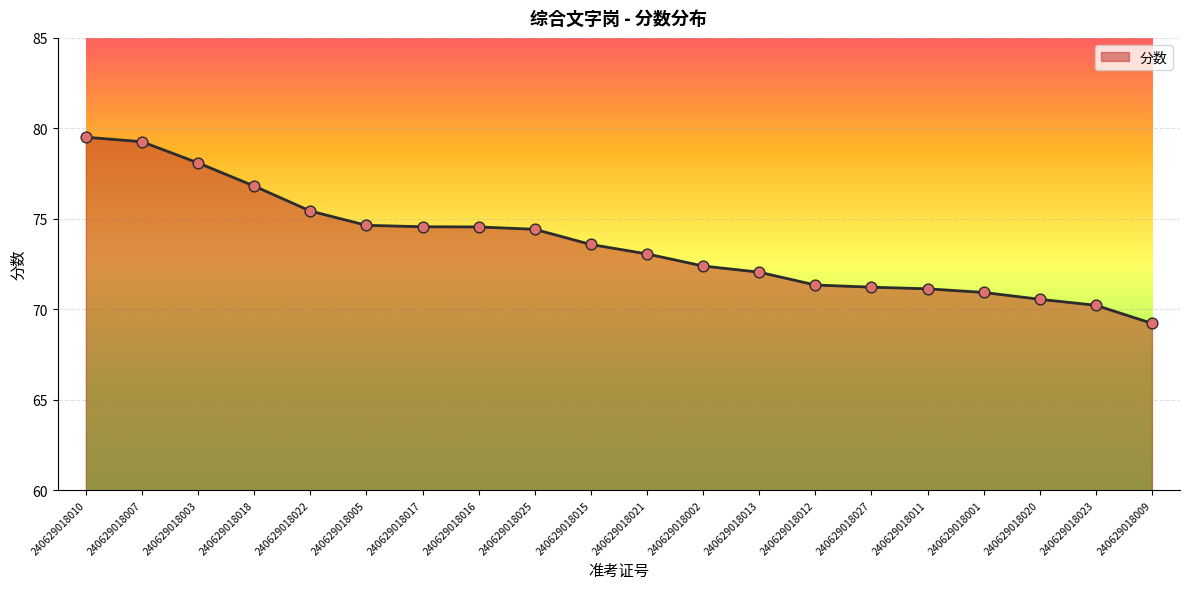

Which has a higher value, 240629018002 or 240629018010?

240629018010